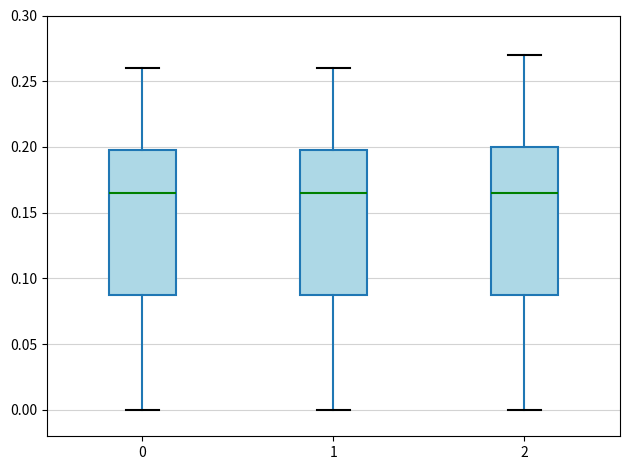

Where is the upper edge of the box at x = 0 on the y-axis? The values are not printed on the chart, so give them approximately, as read against the axis.

0.200